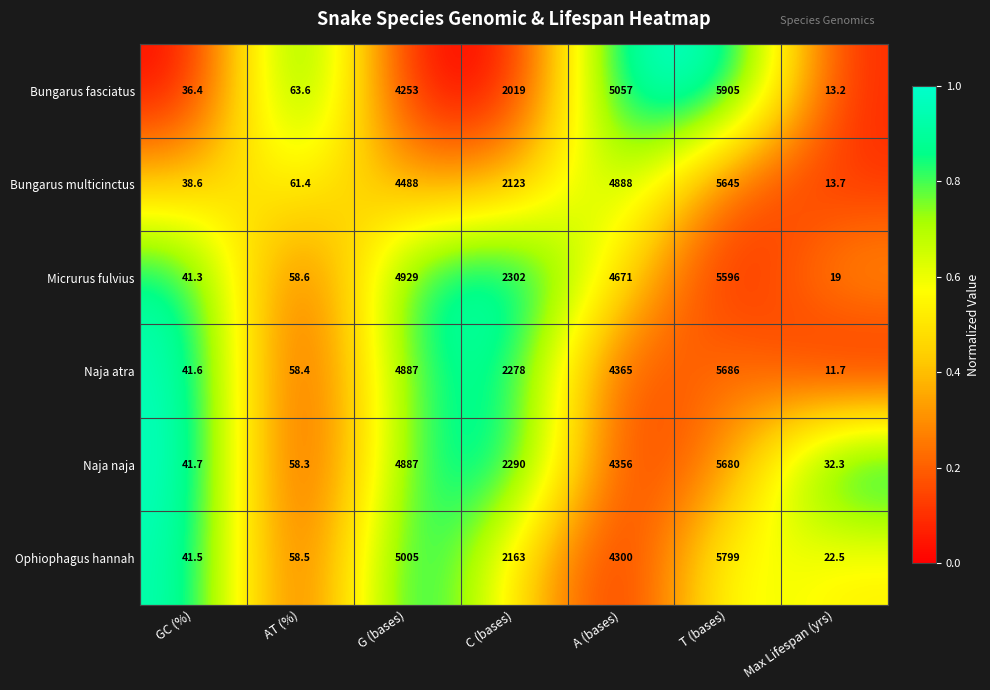

Is it true that Micrurus fulvius equals 10.7 at GC (%)?

False